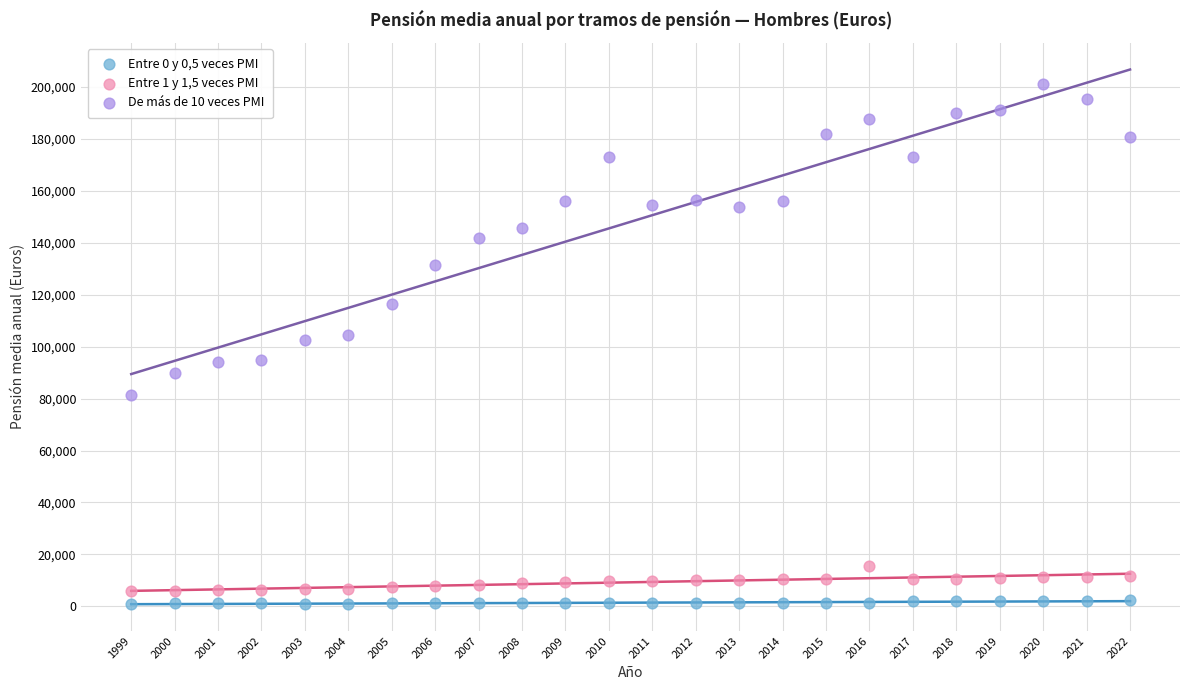

Which series reaches the maximum Y coordinate?

De más de 10 veces PMI